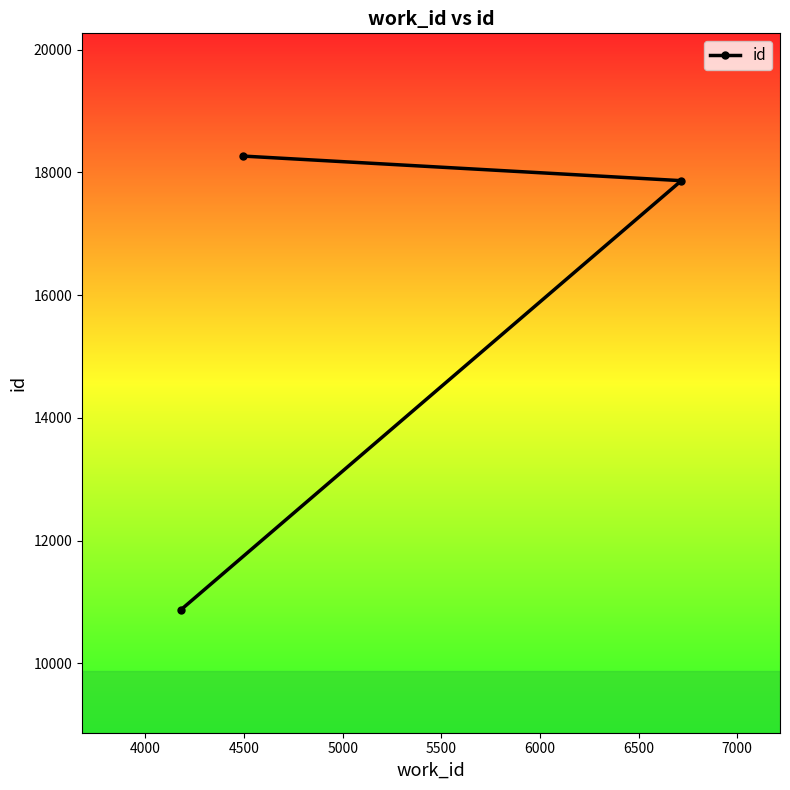

What is the greatest value displayed?

18265